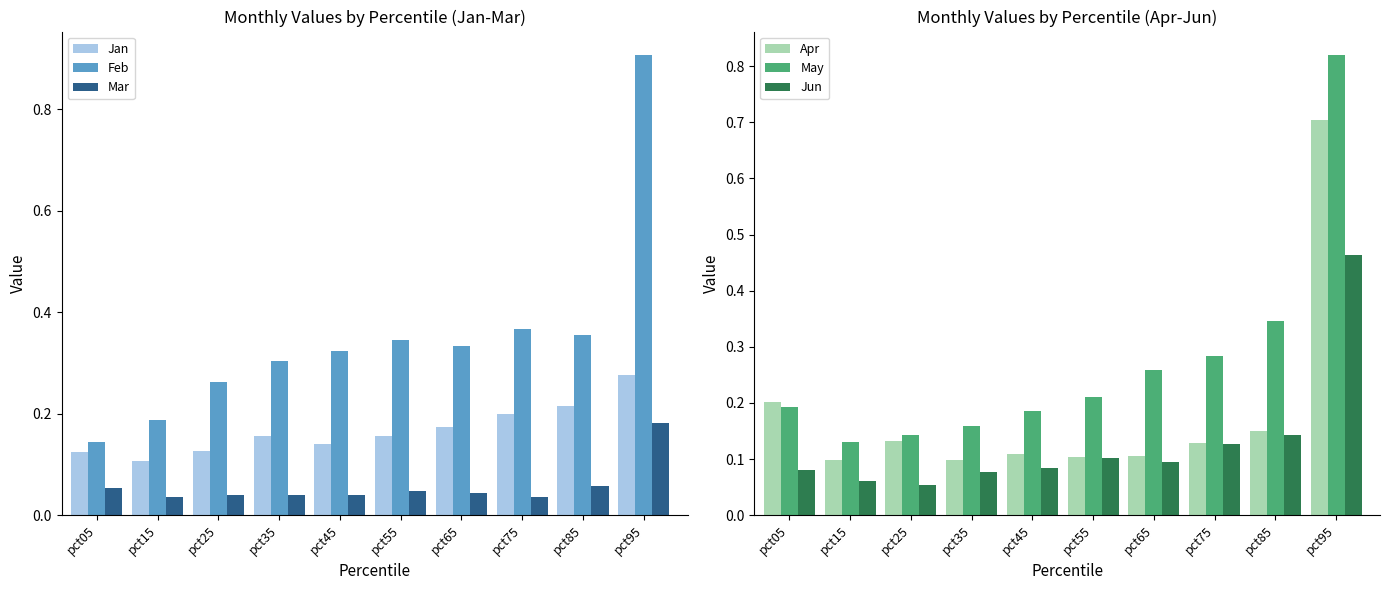

How many categories are shown in the chart?

10